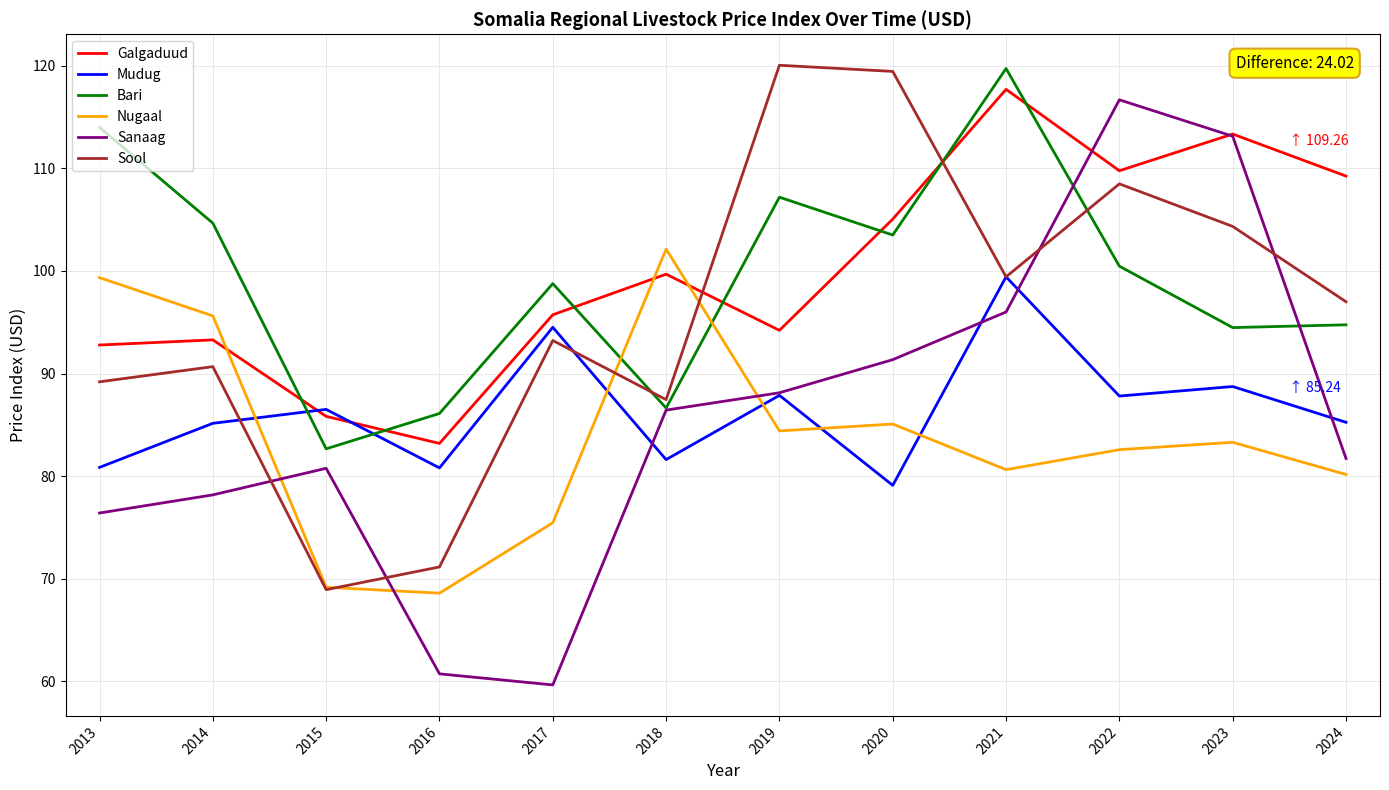

Between 2013 and 2016, which series saw the biggest shift?

Nugaal